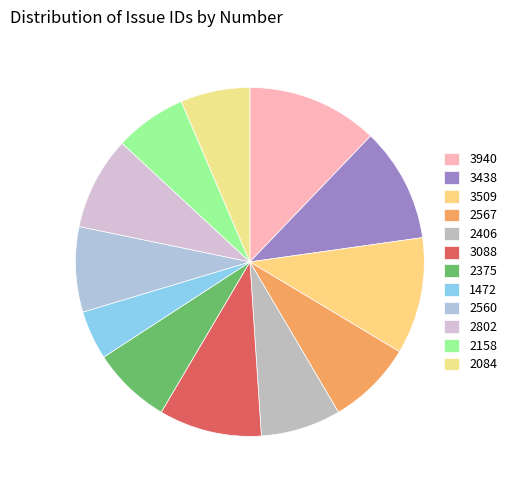

How many slices are in this pie chart?

12